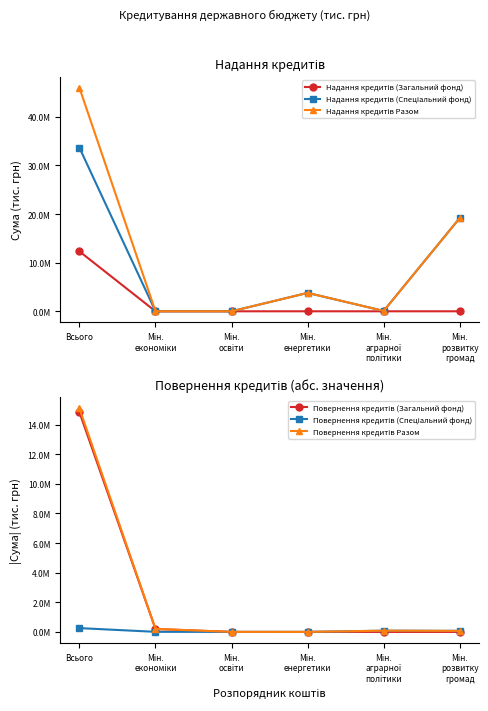

The value of Надання кредитів Разом at Мін.
енергетики is 3783619.2. True or false?

True